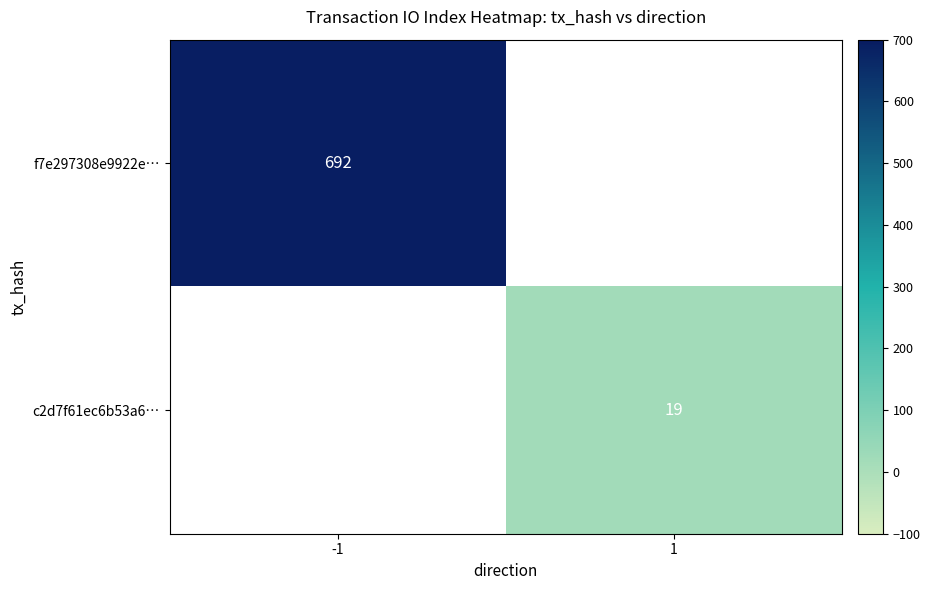

Count the number of categories in the chart.

2